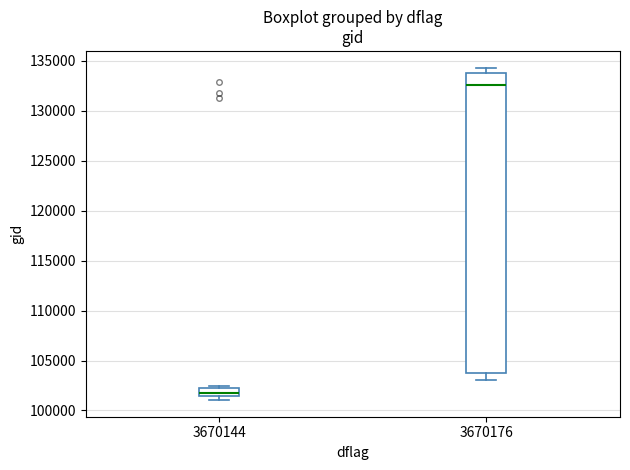

Where does the median line of the box at x = 3670176 sit on the y-axis? The values are not printed on the chart, so give them approximately, as read against the axis.

132500